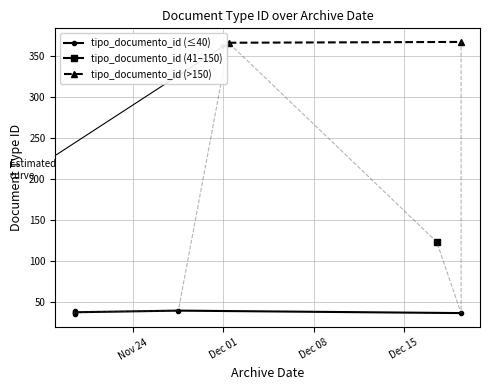

How many values are below 38?

4